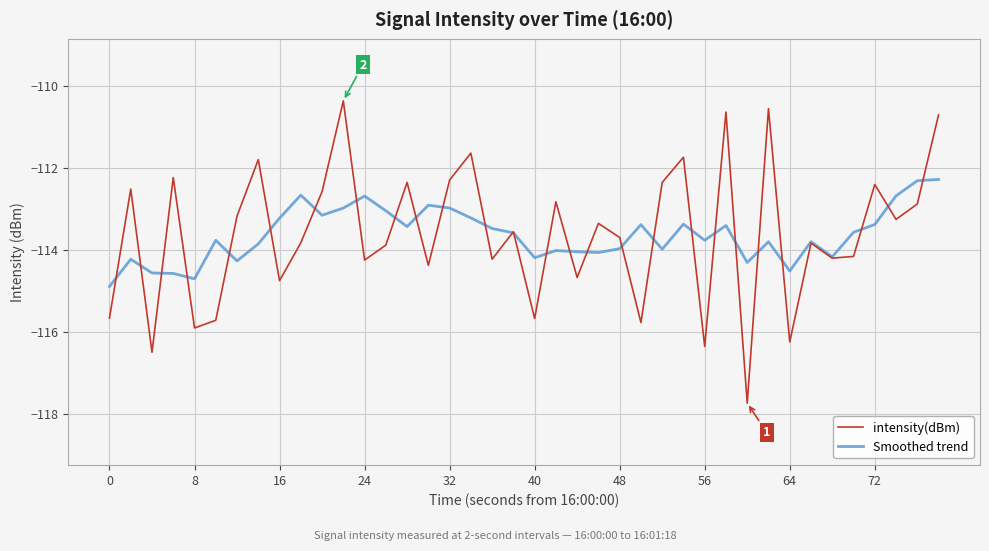

How many series are shown in this chart?

2